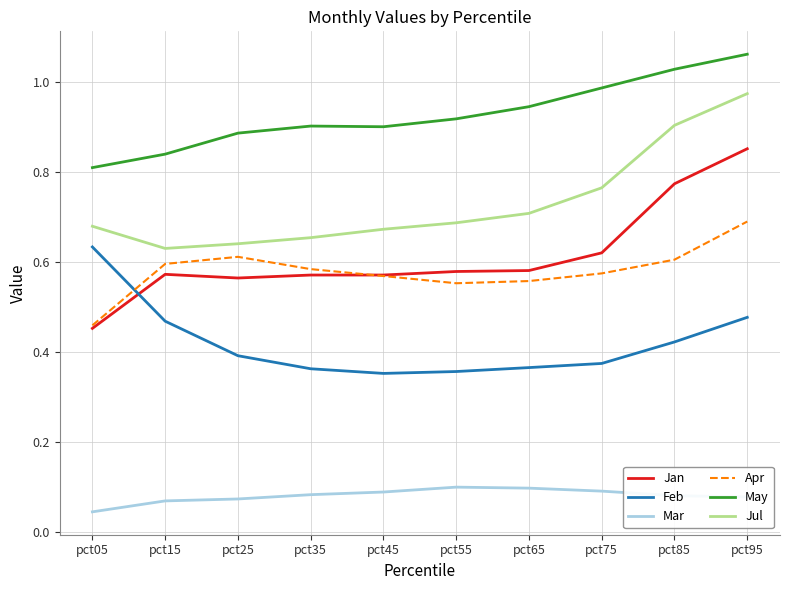

At pct95, list the series in order from largest to smallest.

May, Jul, Jan, Apr, Feb, Mar